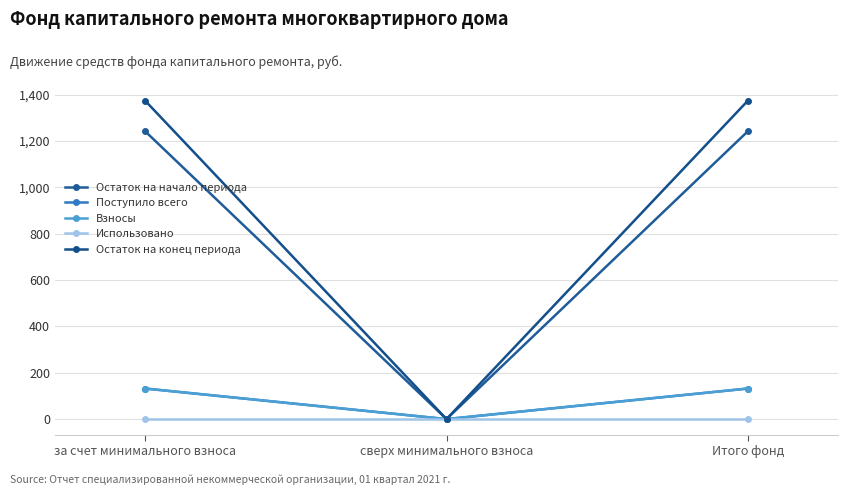

At which category is the sum across all series the highest?

за счет минимального взноса